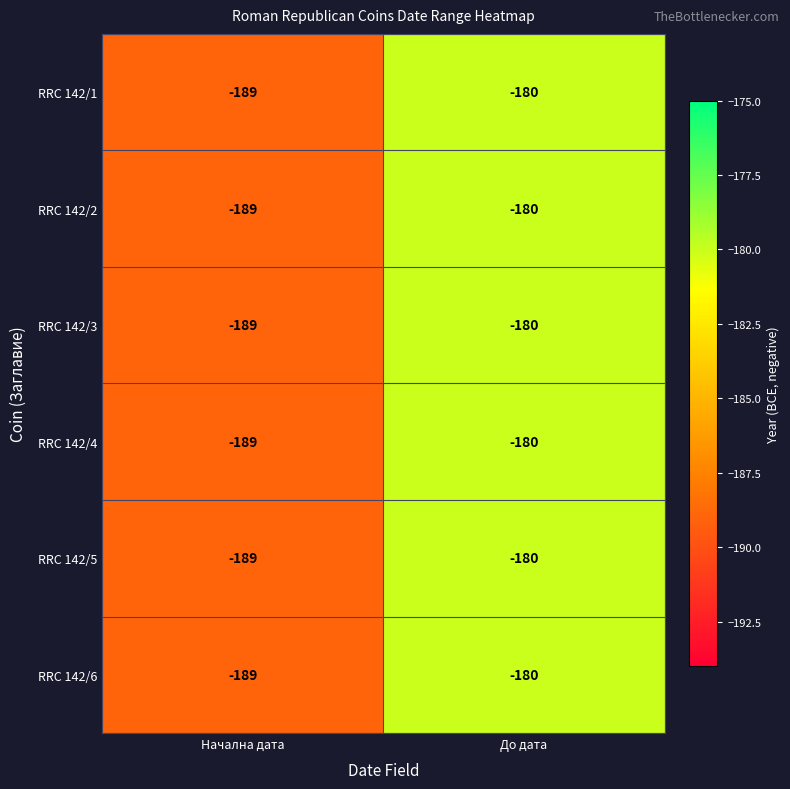

What is the sum of the RRC 142/5 values at Начална дата and До дата?

-369